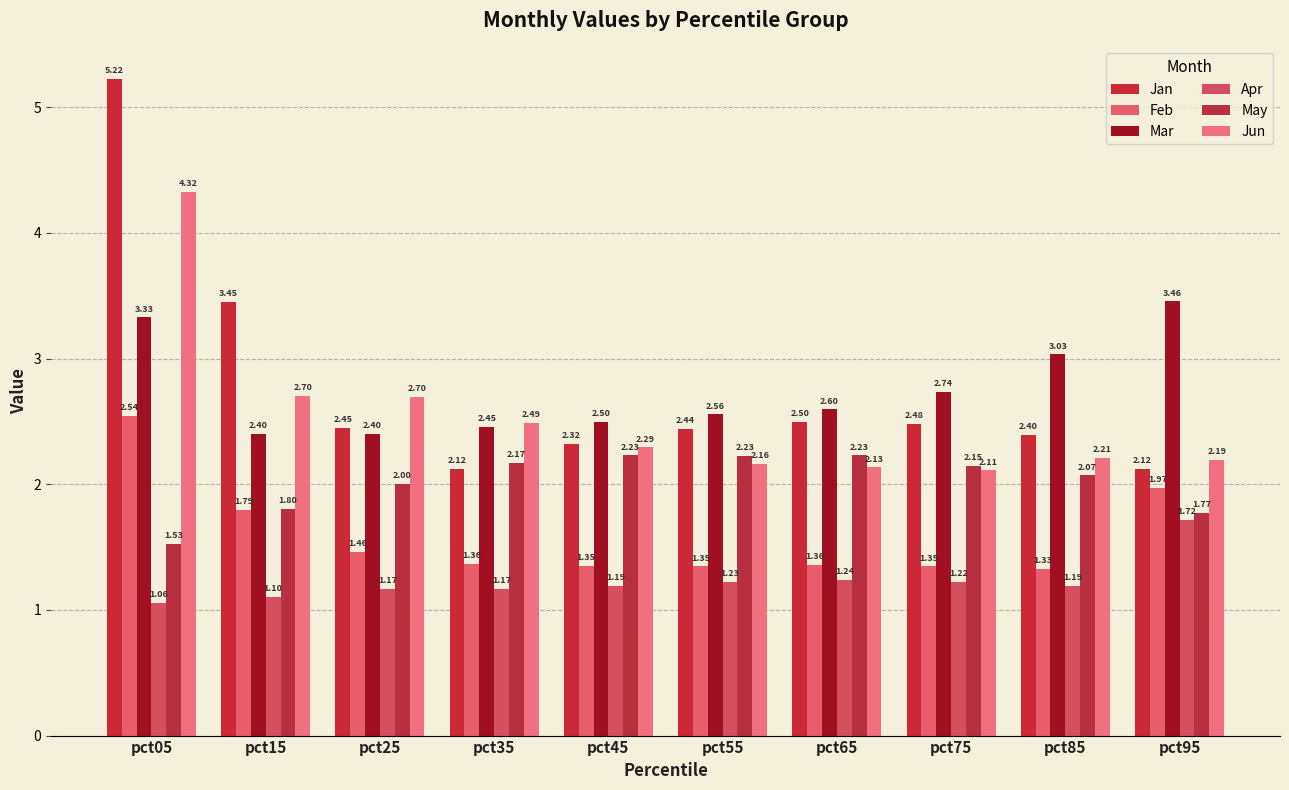

List the labels in order of Jun value, largest first.

pct05, pct15, pct25, pct35, pct45, pct85, pct95, pct55, pct65, pct75